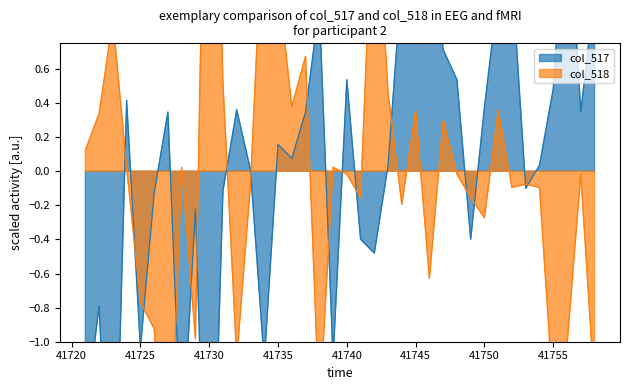

Which series changed the most between 41735 and 41754?

col_518